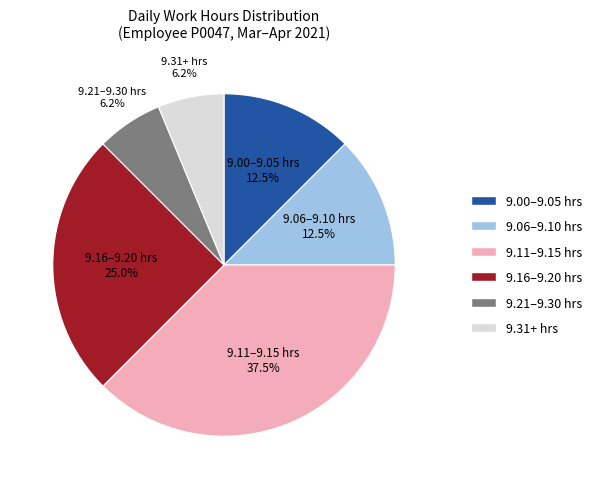

How many segments does this pie chart have?

6